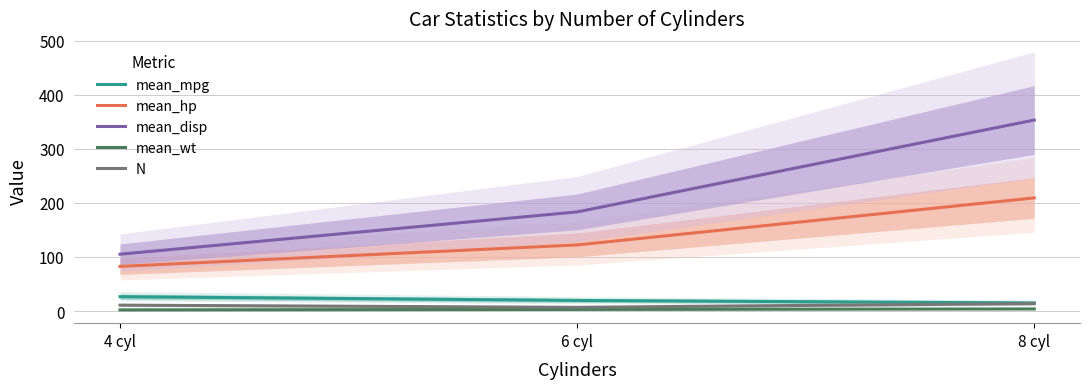

What is the label of the 2nd point from the left?

6 cyl